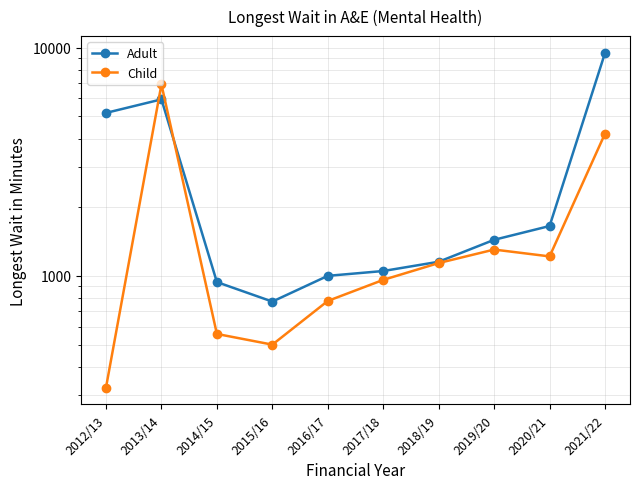

How many interior local peaks does the Adult series have?

1